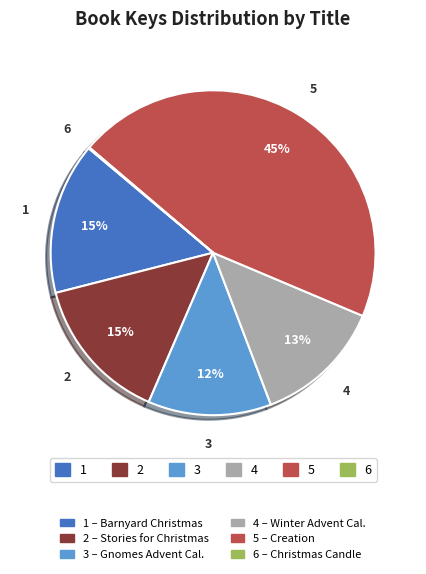

To the nearest percent, what is the difference between the largest and smallest slice percentages?

45%